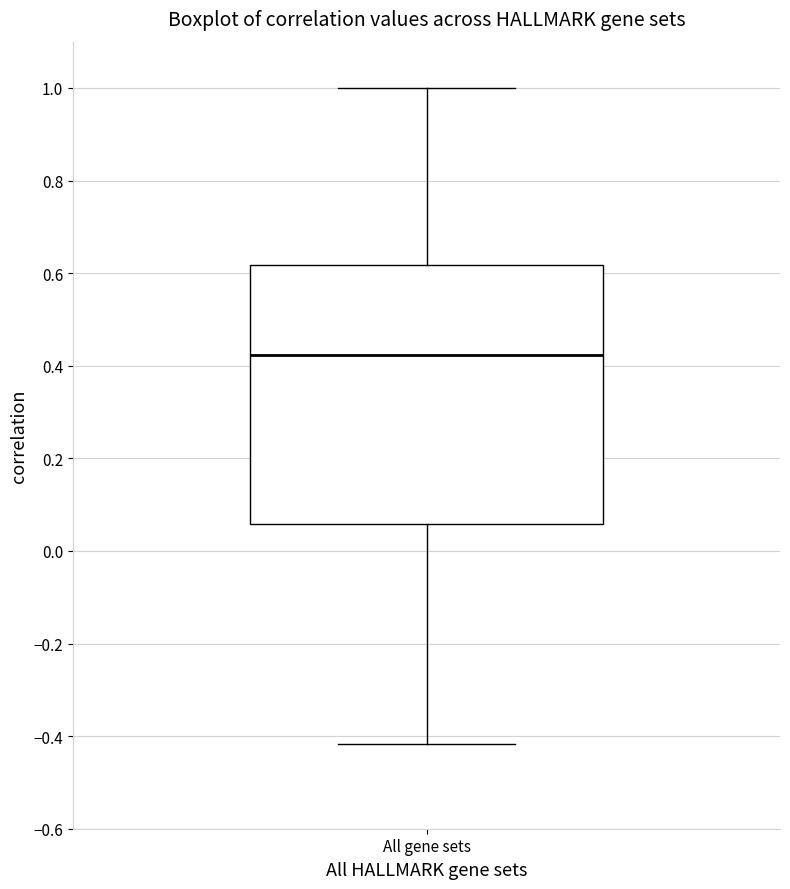

Where does the upper whisker of the box for All gene sets end on the y-axis? The values are not printed on the chart, so give them approximately, as read against the axis.

1.00